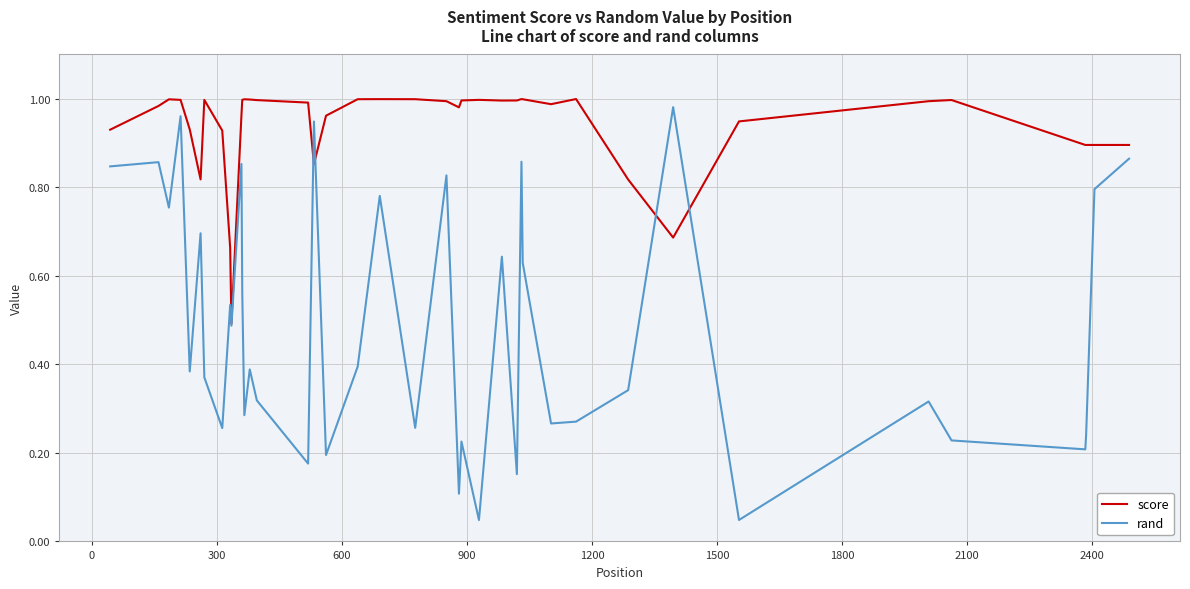

Rank the series by their average value, from highest to lowest.

score, rand